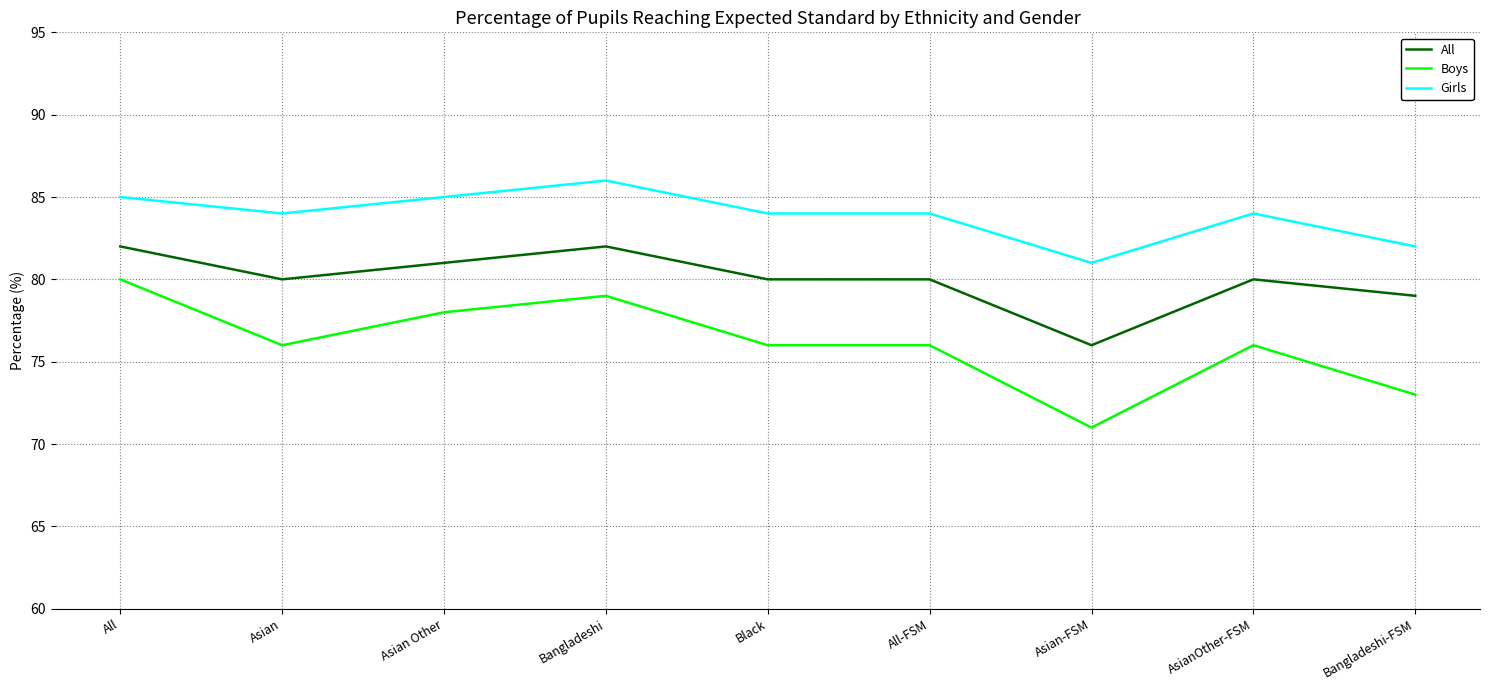

What position from the right is Bangladeshi?

6